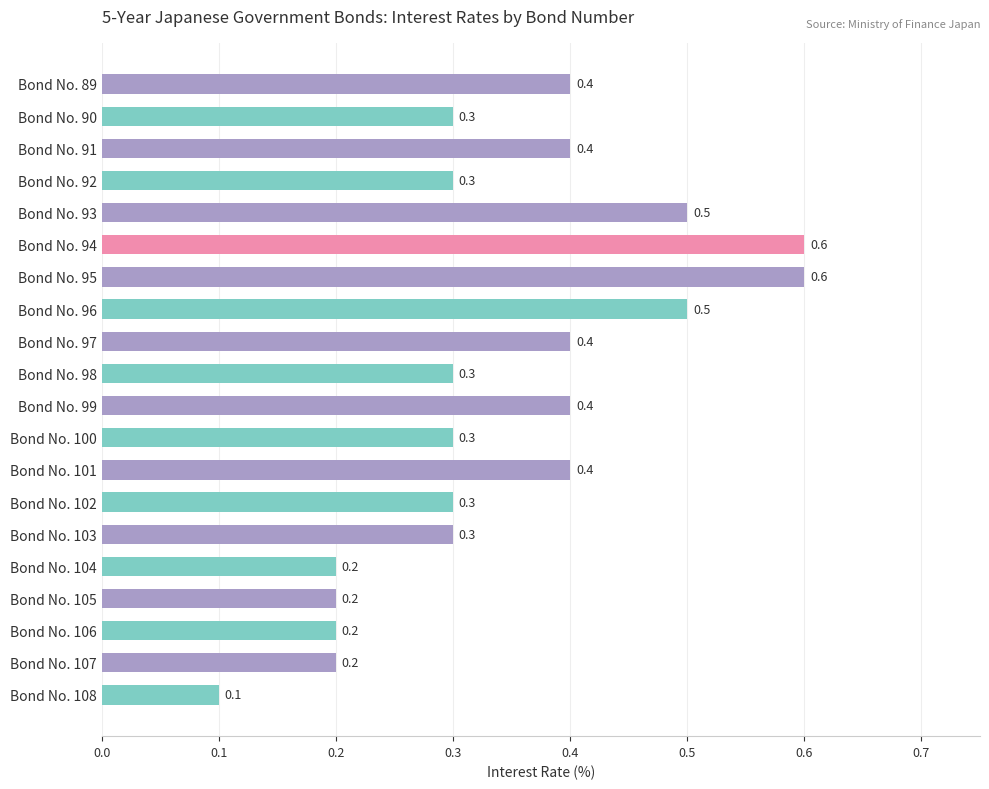

What is the value of the 12th bar from the top?

0.3